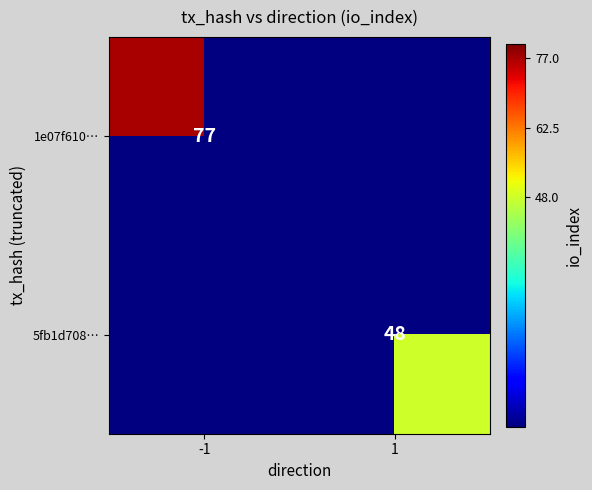

True or false: 5fb1d708… has a value of 76 at 1.

False